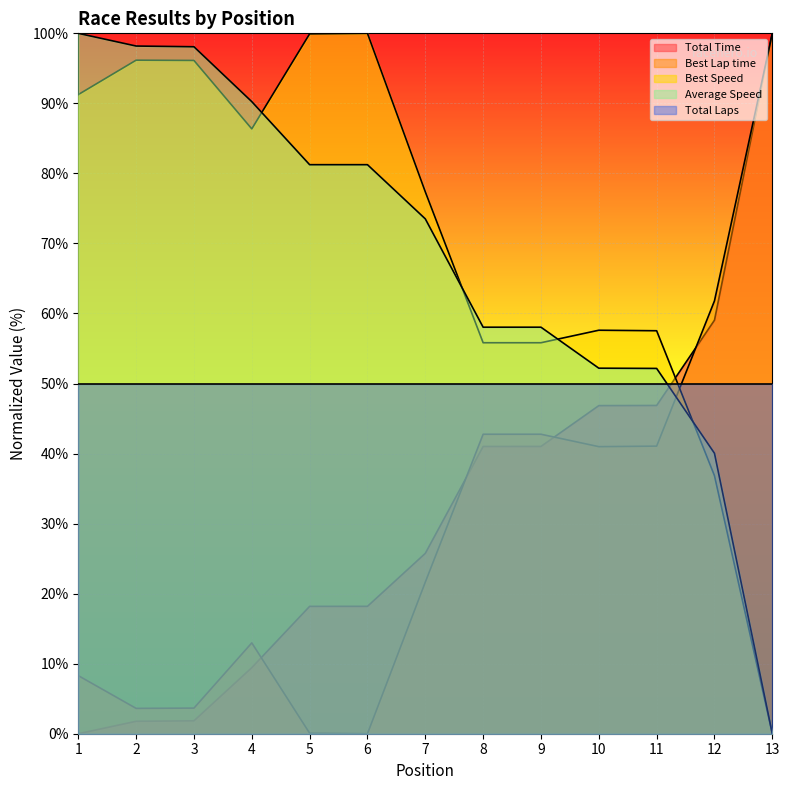

At which category is the sum across all series the highest?

13